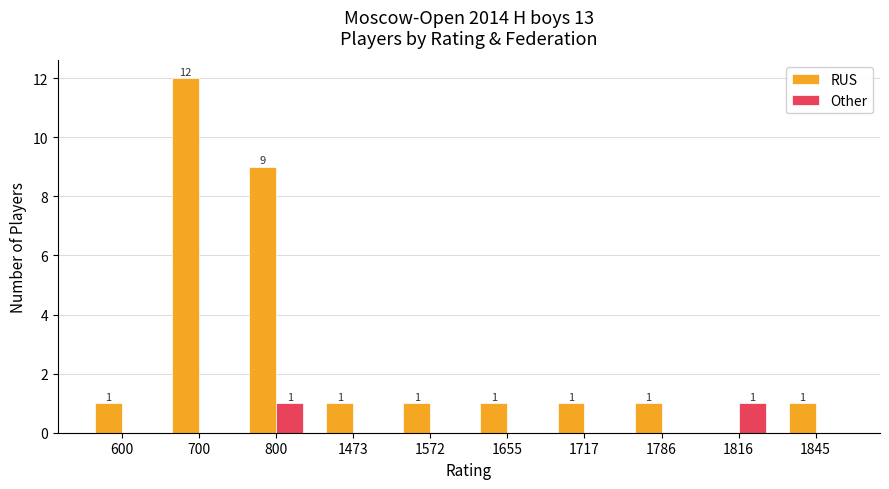

How many distinct data groups are displayed?

2